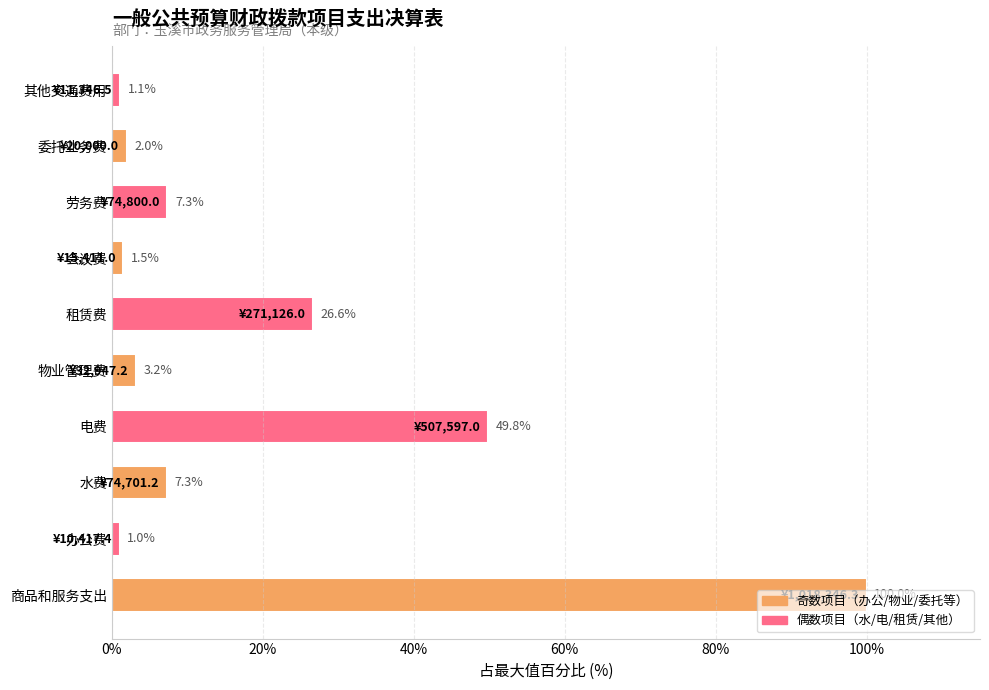

Between 其他交通费用 and 物业管理费, which is larger?

物业管理费